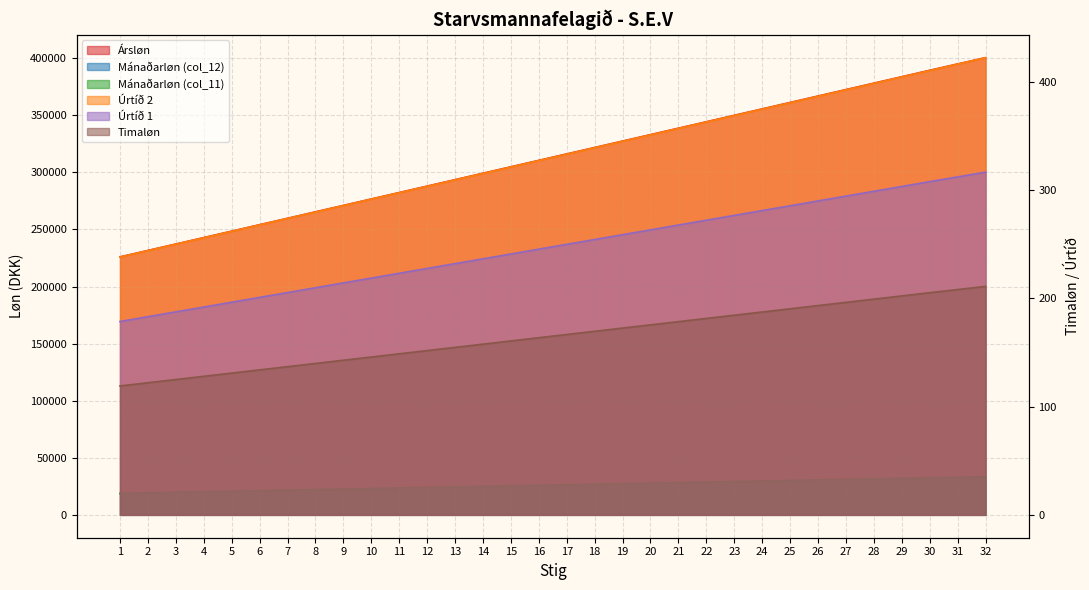

Does the chart display data point markers on the line(s)?

No